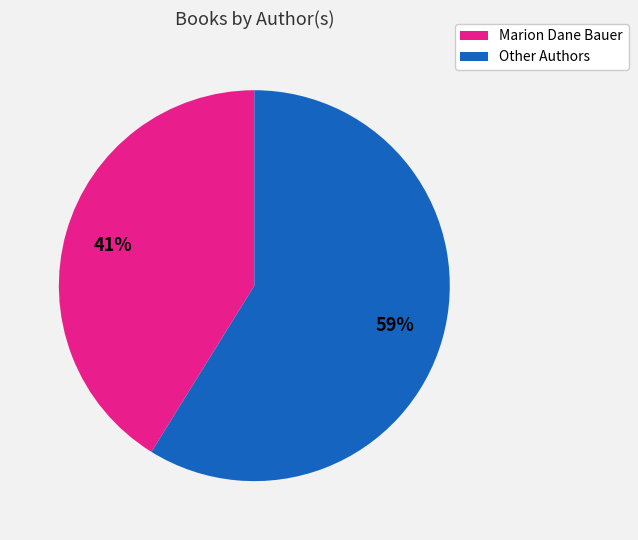

To the nearest percent, what is the average slice percentage?

50%